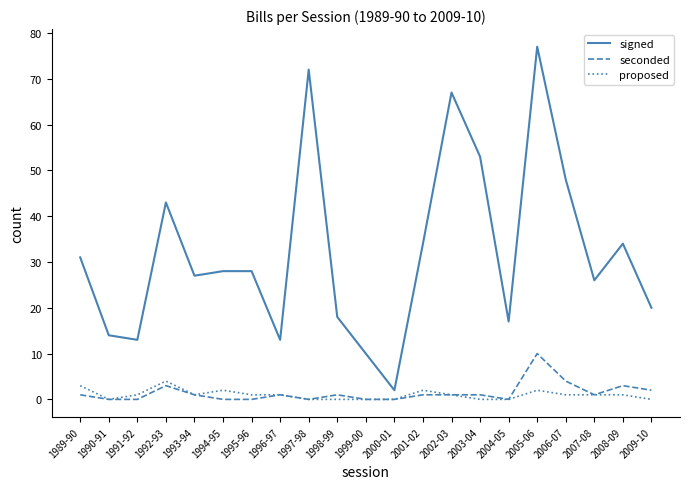

True or false: proposed and signed intersect in this chart.

False